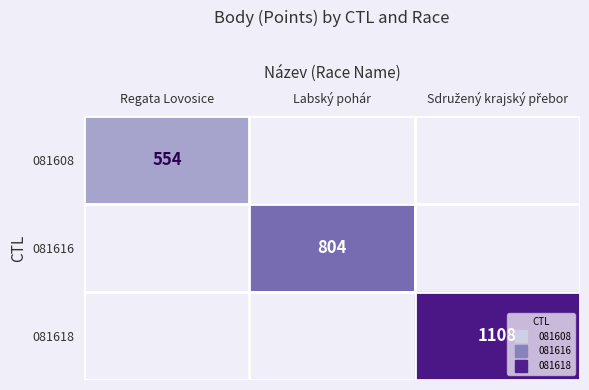

Is the value of 081618 at Labský pohár greater than the value of 081608 at Regata Lovosice?

No